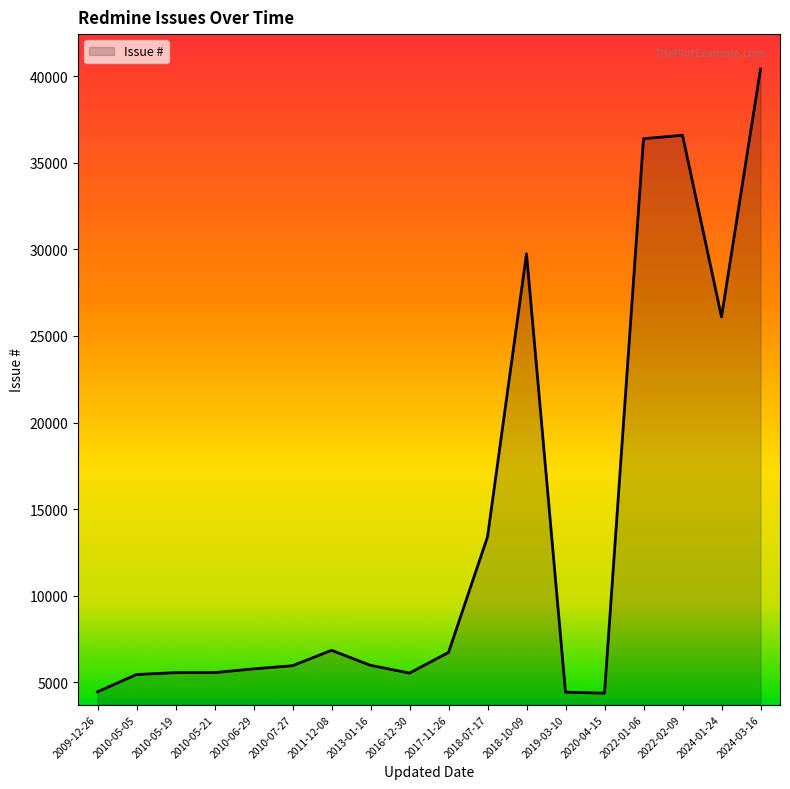

At which label is the value closest to 22391?

2024-01-24